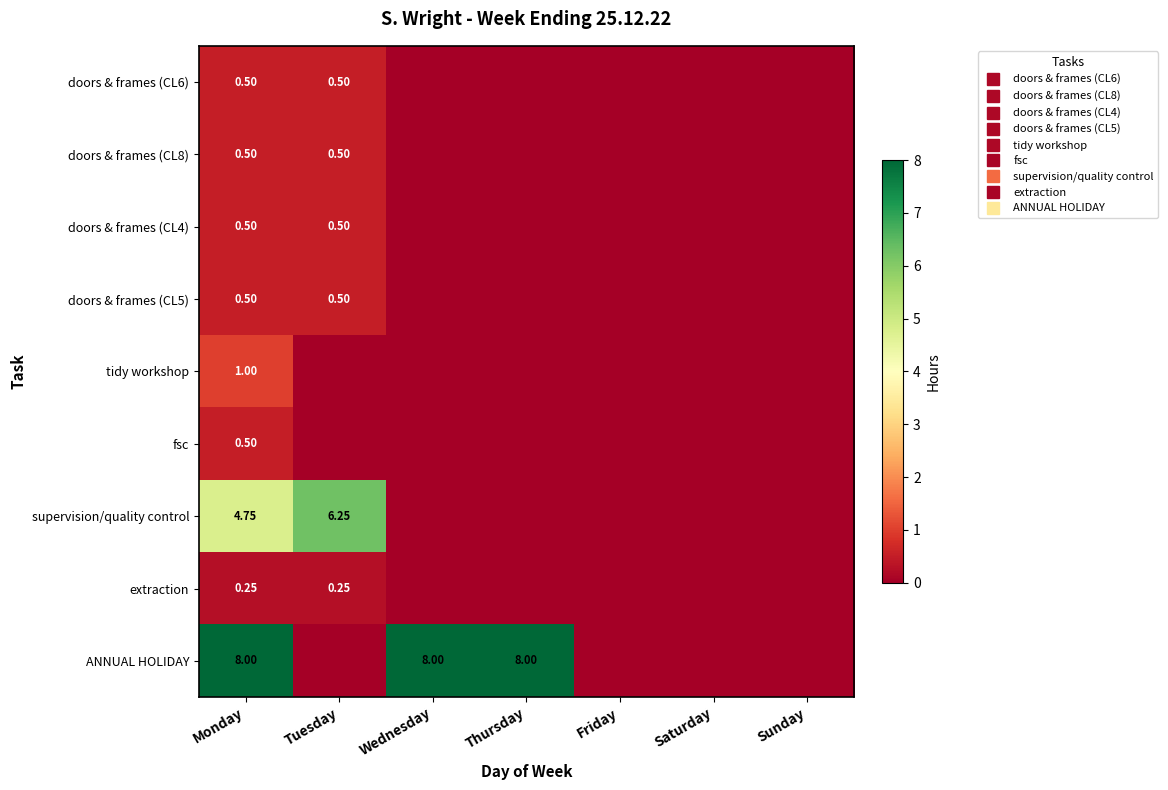

Between Thursday and Friday, which is larger?

Thursday